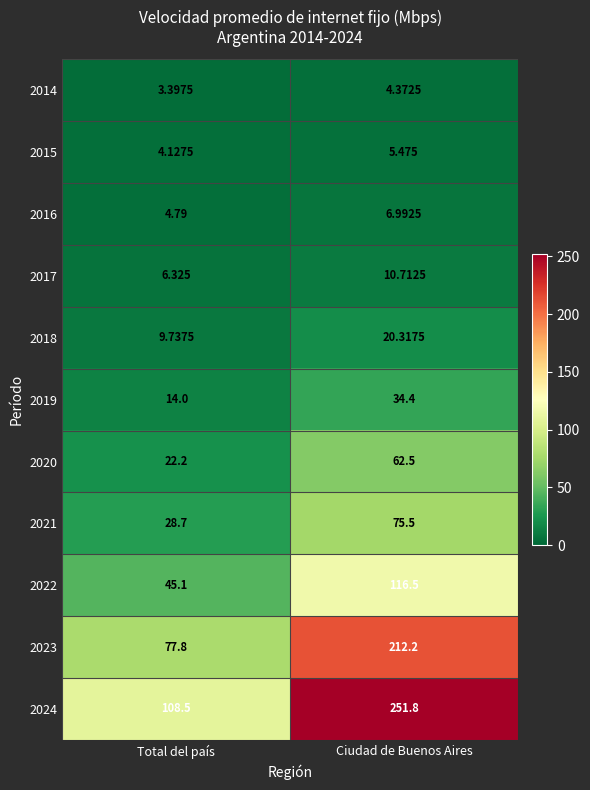

What is the maximum value shown in the chart?

251.8